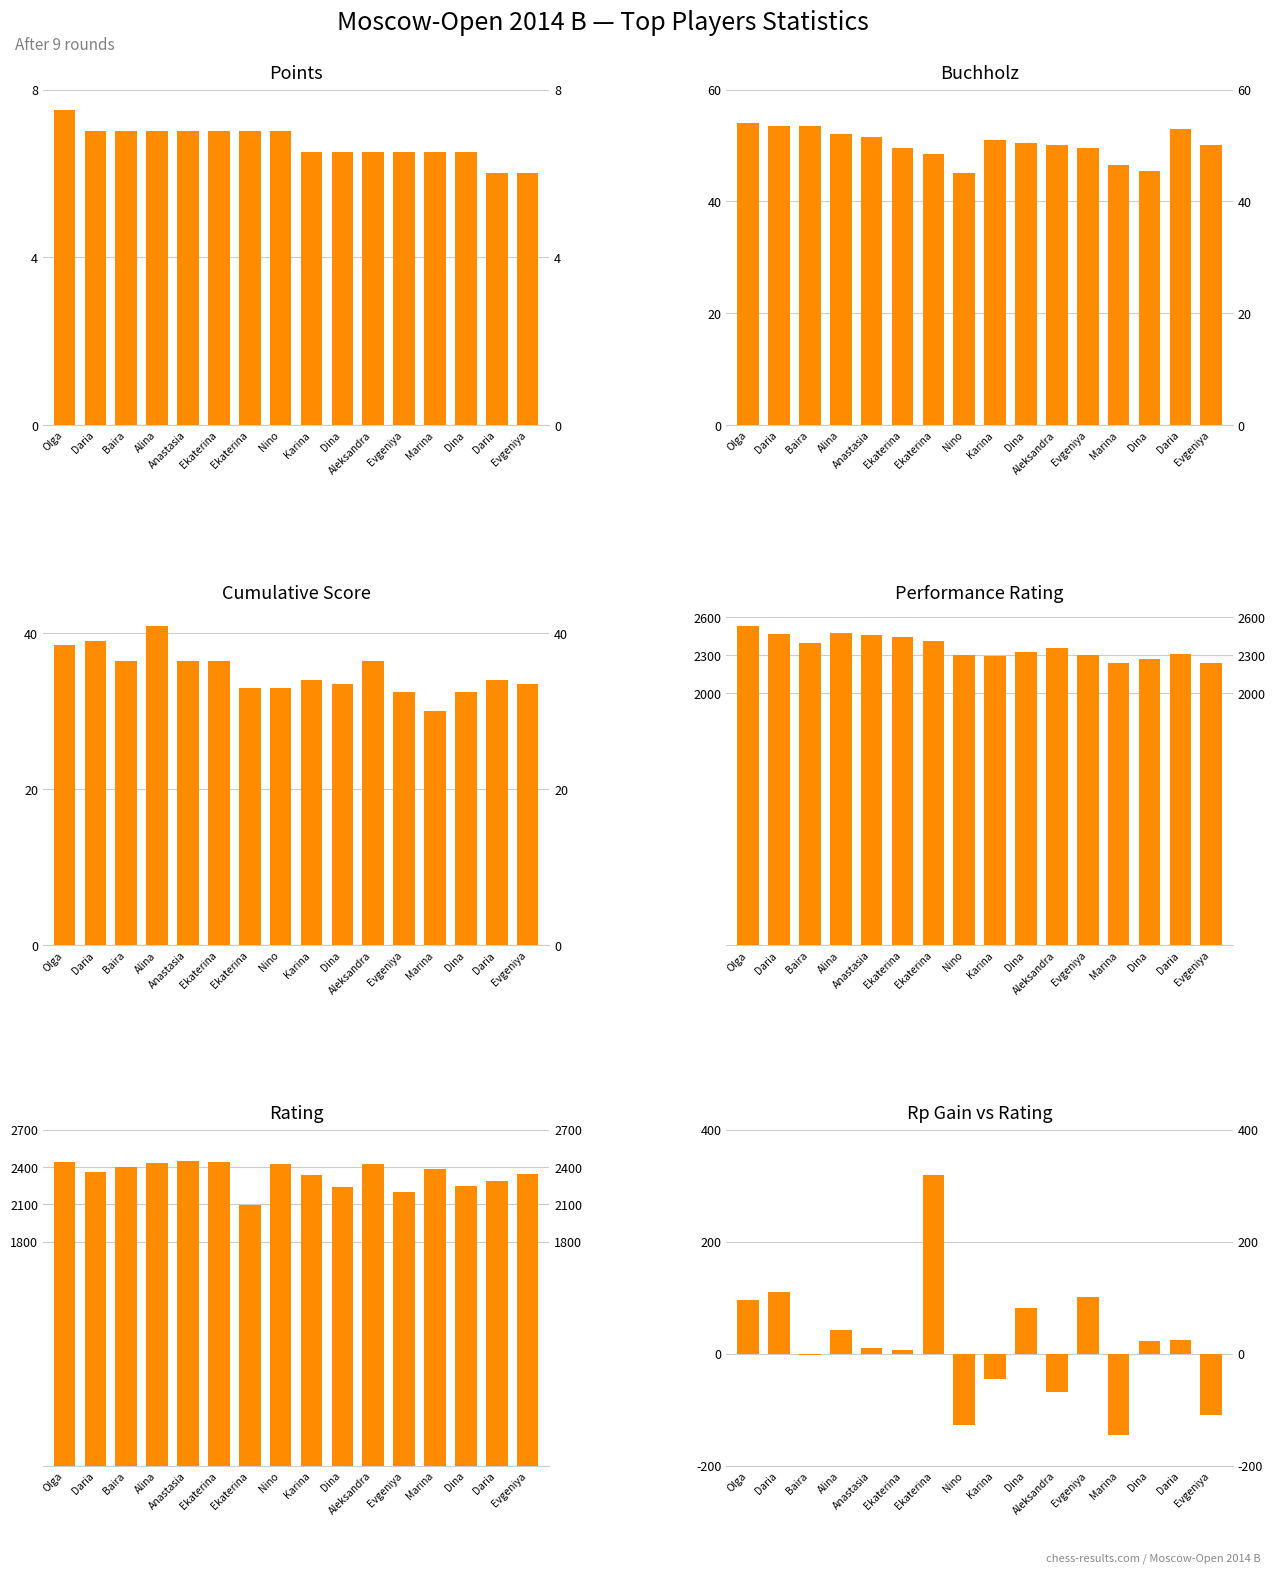

Are the bars horizontal?

No